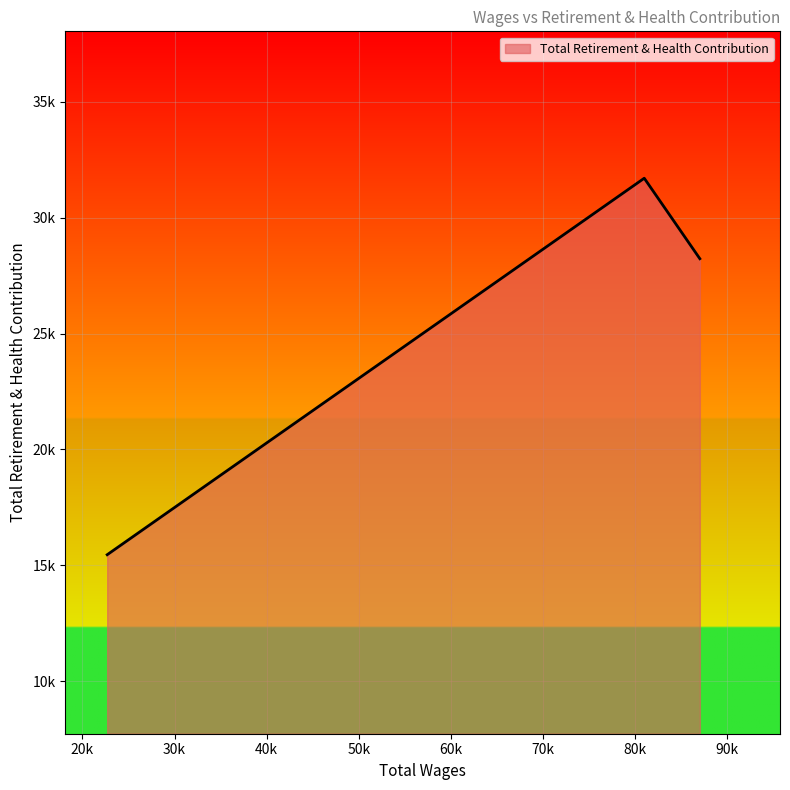

What is the difference between the second highest and minimum values?

12778